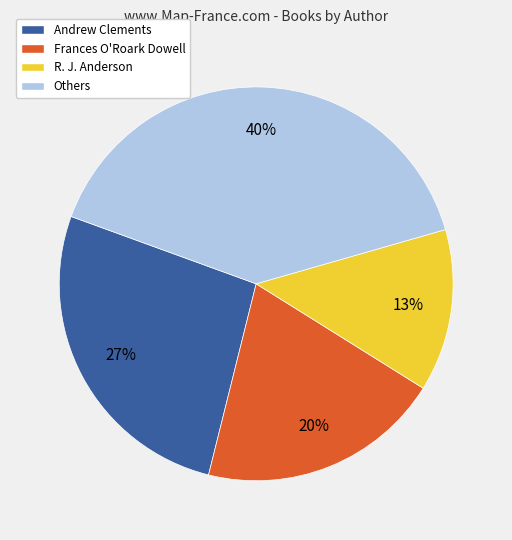

Does any single category account for the majority?

No